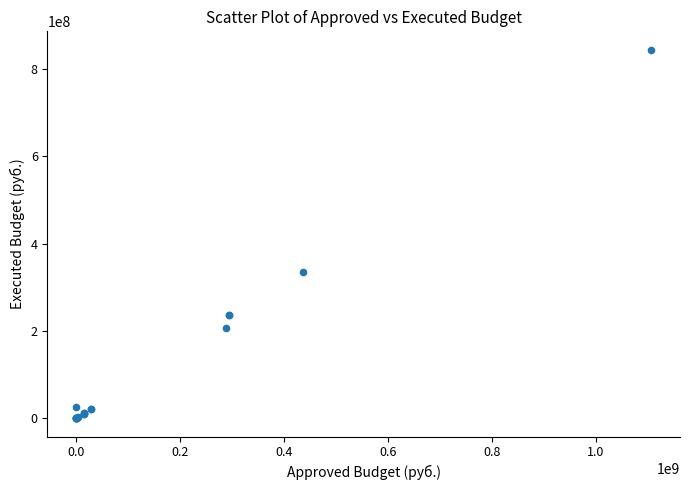

What Y value in the scatter plot is closest to 422208484?

336057118.4